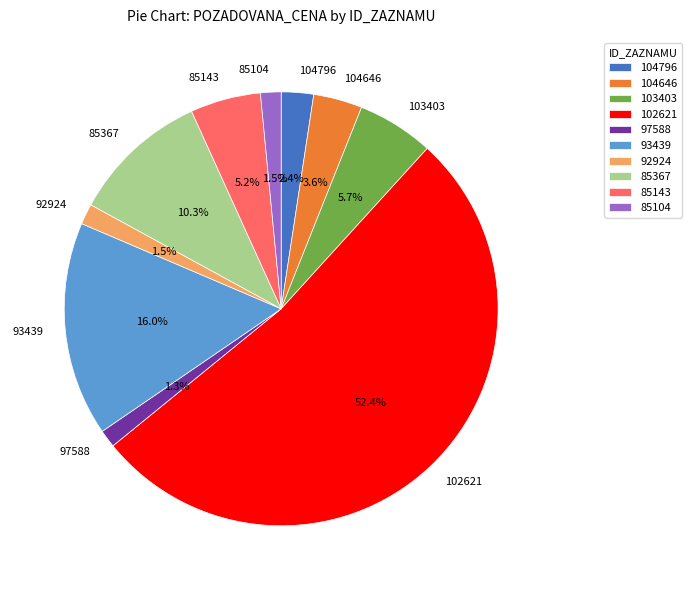

What is the largest slice in the pie chart?

102621